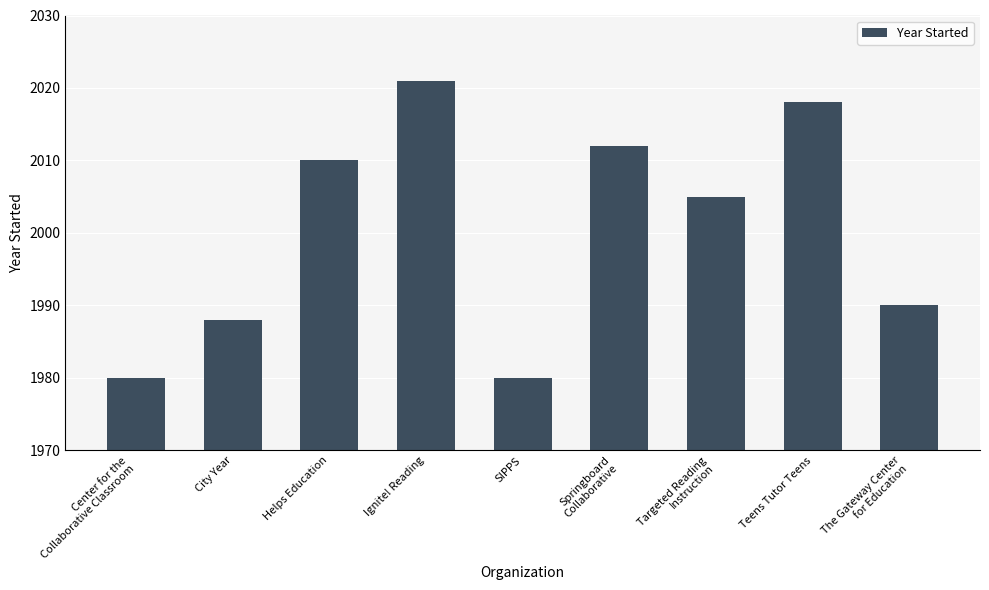

What is the sum of the values at Targeted Reading
Instruction and Springboard
Collaborative?

4017